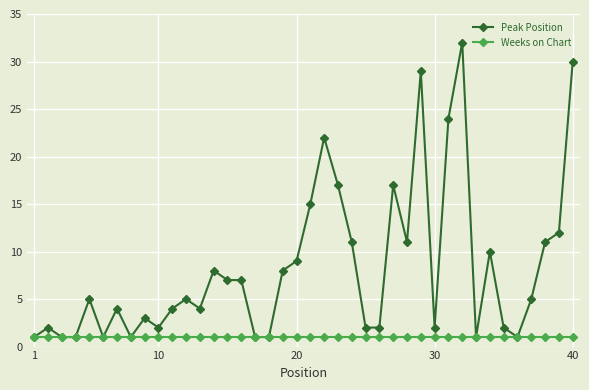

What is the greatest value displayed?

32